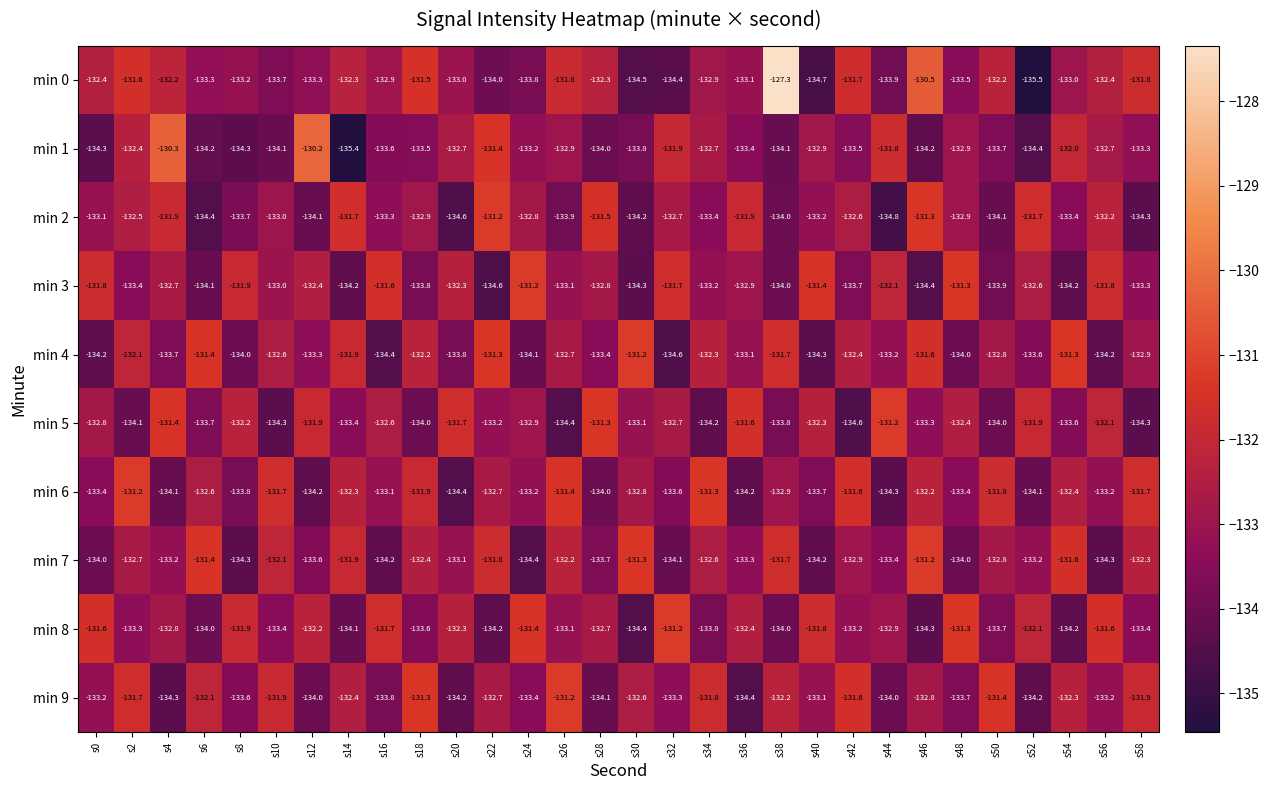

At how many categories does at least one series exceed -131?

4